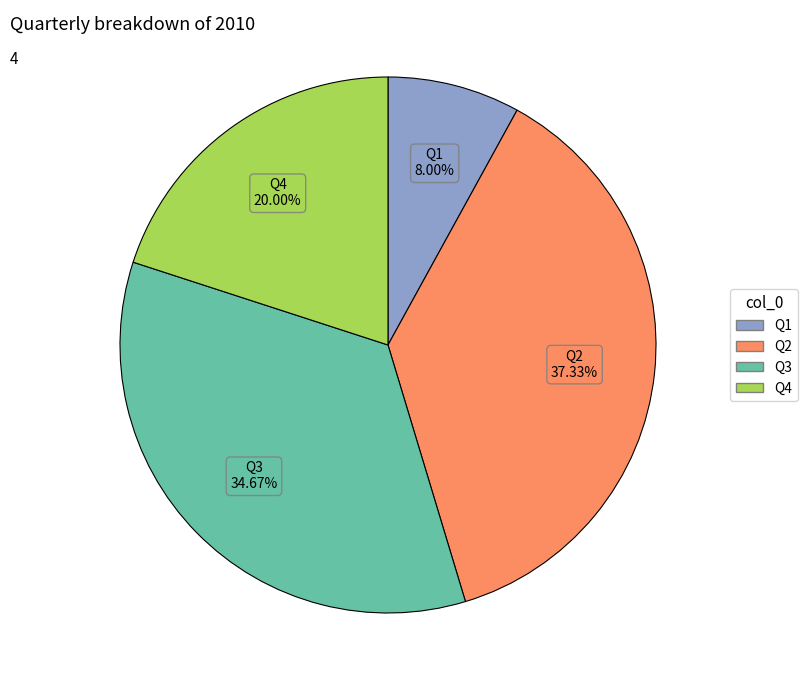

To the nearest percent, what portion does Q2 represent?

37%